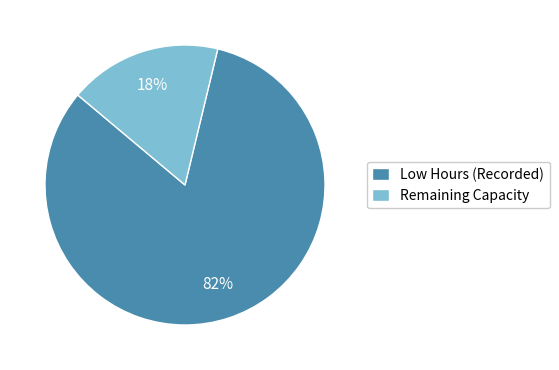

Rank the categories by value from highest to lowest.

Low Hours (Recorded), Remaining Capacity